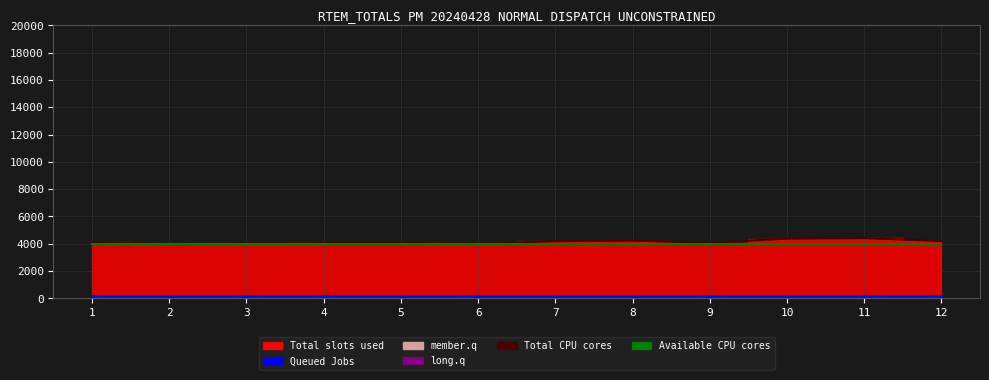

What is the minimum value shown in the chart?

141.3